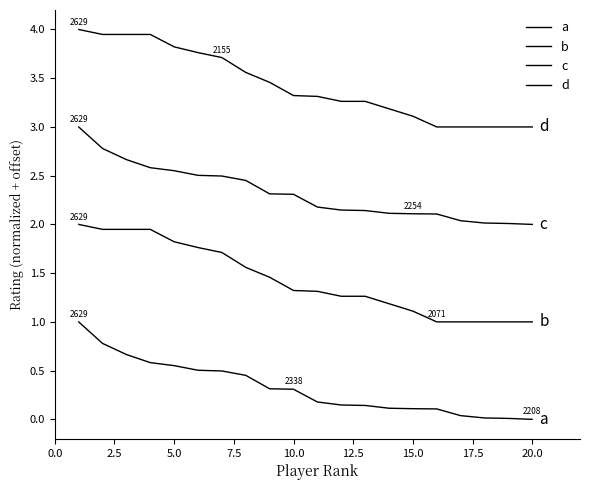

Which series has the widest spread of values?

a